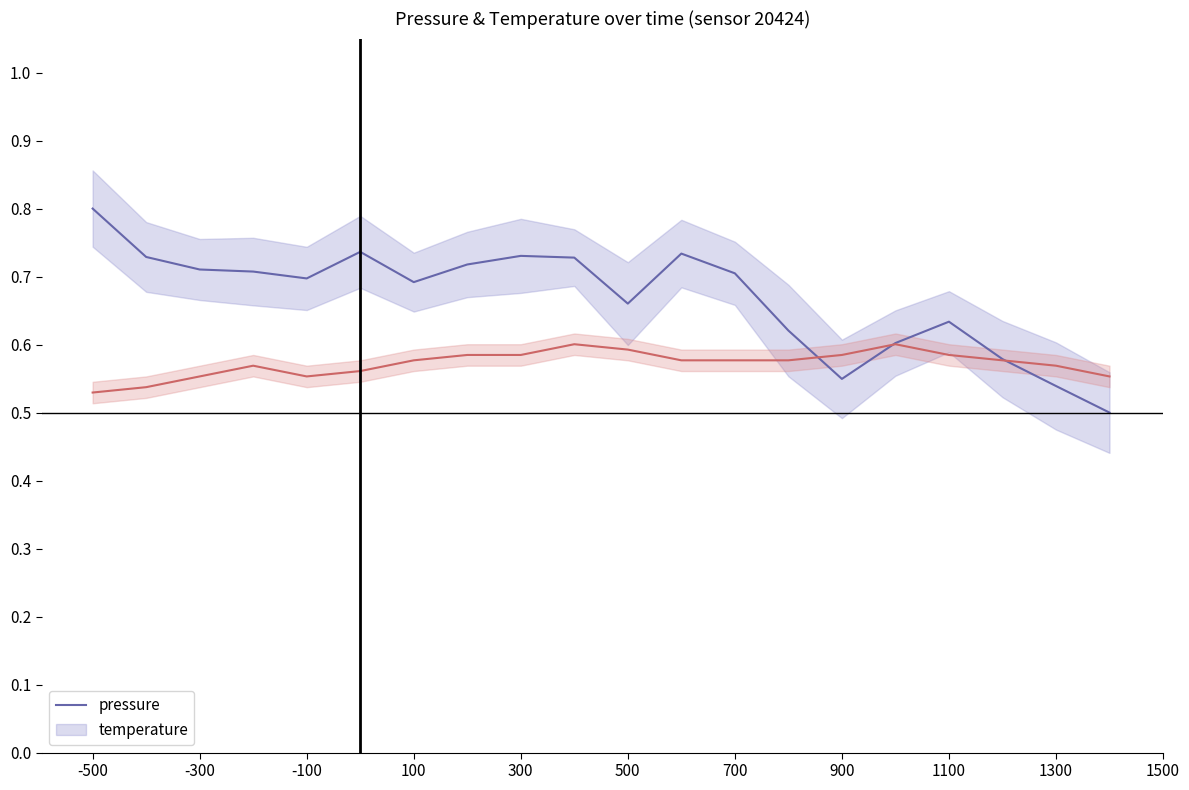

Reading right to left, what are all the values shown in this chart?

pressure: 0.5	0.5	0.6	0.6	0.6	0.5	0.6	0.7	0.7	0.7	0.7	0.7	0.7	0.7	0.7	0.7	0.7	0.7	0.7	0.8
temperature: 0.6	0.6	0.6	0.6	0.6	0.6	0.6	0.6	0.6	0.6	0.6	0.6	0.6	0.6	0.6	0.6	0.6	0.6	0.5	0.5